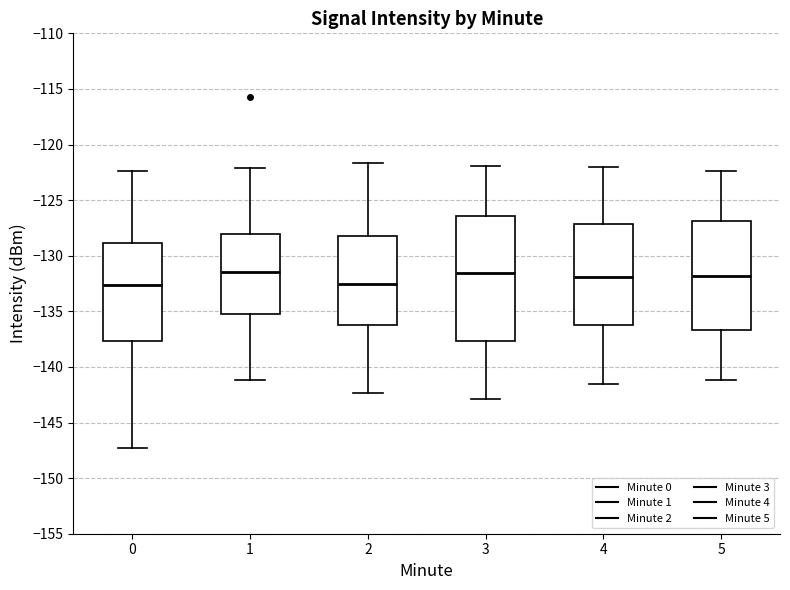

Reading left to right, transcribe this box plot: for each box, give where its median line is, the range the box spans, and where its two whiskers end, as read against the y-axis. The values are not printed on the chart, so give them approximately, as read against the axis.

0: median -132.5, box -137.5 to -129.0, whiskers -147.5 to -122.5
1: median -131.5, box -135.5 to -128.0, whiskers -141.0 to -122.0
2: median -132.5, box -136.0 to -128.0, whiskers -142.5 to -121.5
3: median -131.5, box -137.5 to -126.5, whiskers -143.0 to -122.0
4: median -132.0, box -136.0 to -127.0, whiskers -141.5 to -122.0
5: median -132.0, box -136.5 to -127.0, whiskers -141.0 to -122.5